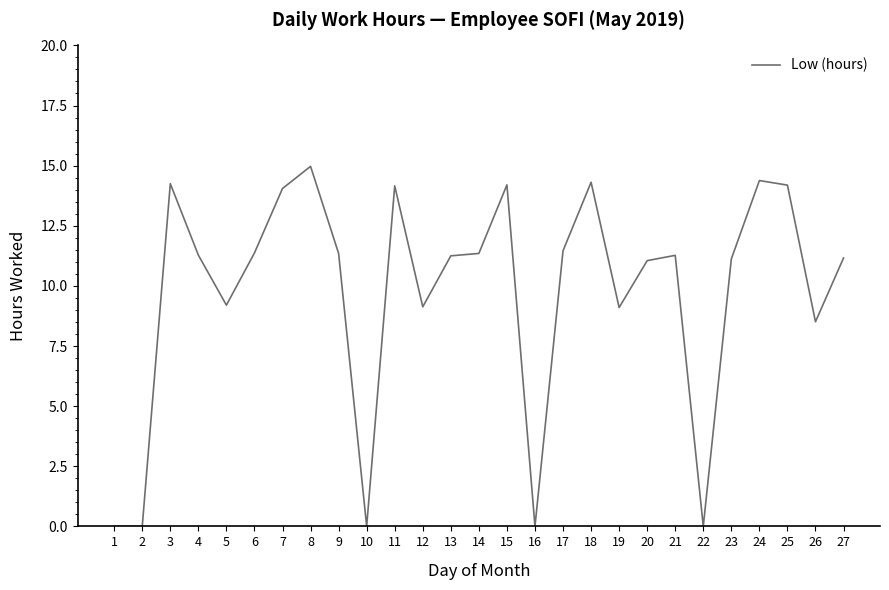

What is the approximate value at 5?

9.2